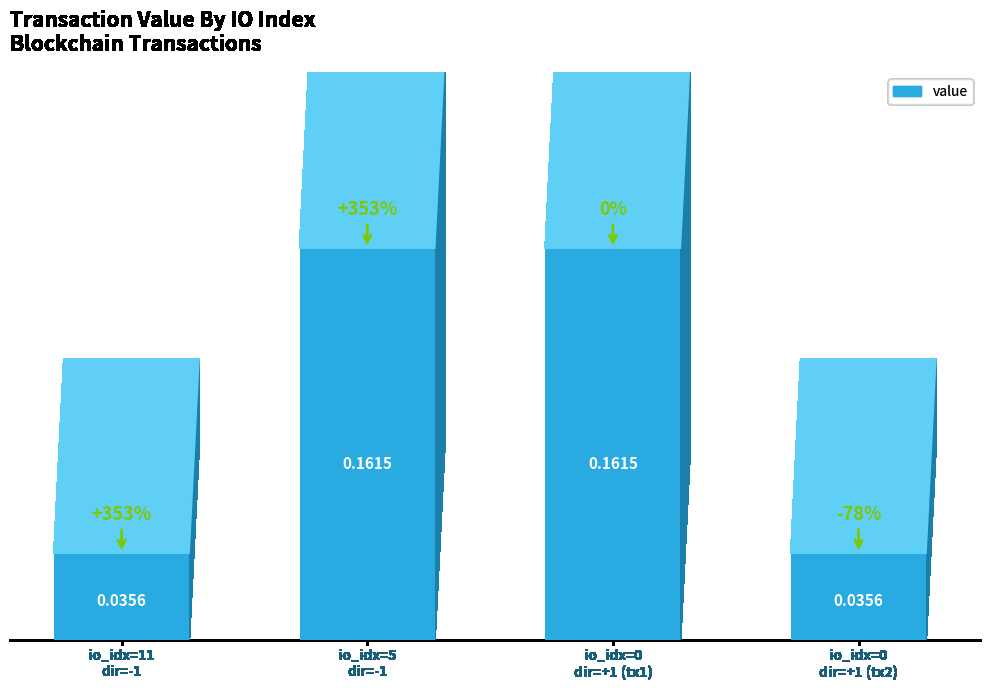

Which category has the lowest value across all series?

io_idx=11
dir=-1